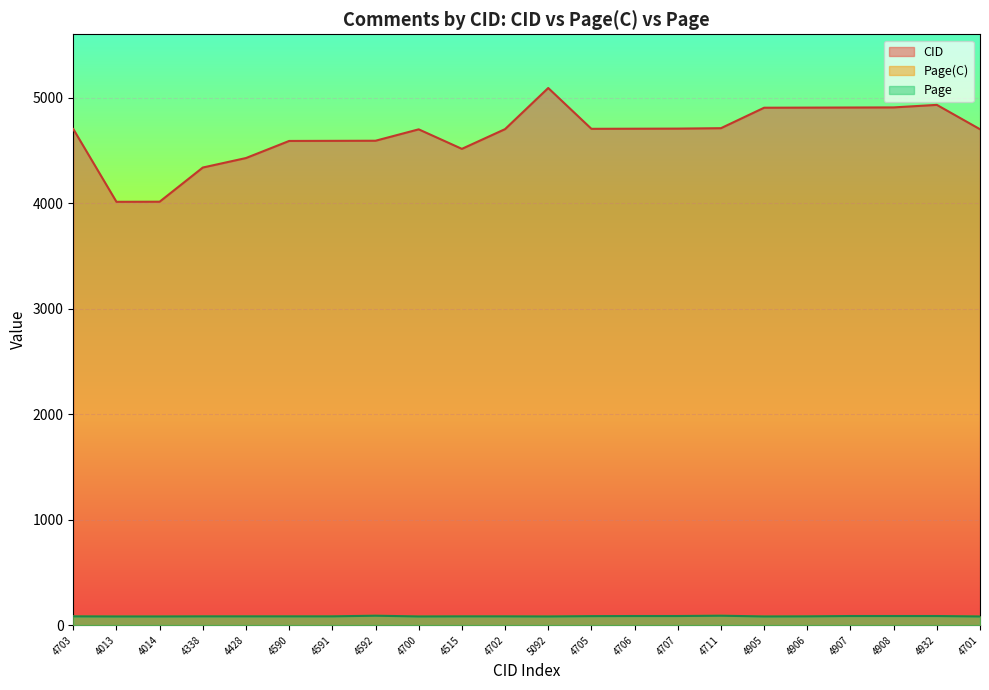

List the labels in order of CID value, largest first.

5092, 4932, 4908, 4907, 4906, 4905, 4711, 4707, 4706, 4705, 4703, 4702, 4701, 4700, 4592, 4591, 4590, 4515, 4428, 4338, 4014, 4013